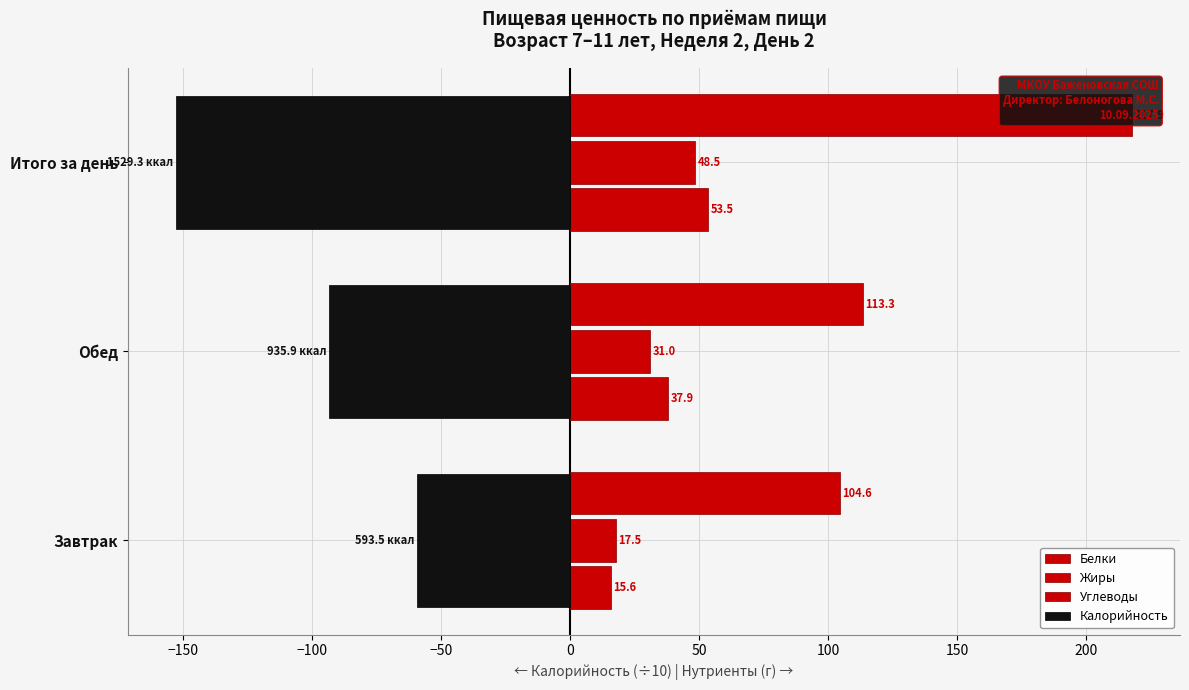

Rank the series by their maximum value, from highest to lowest.

Углеводы, Белки, Жиры